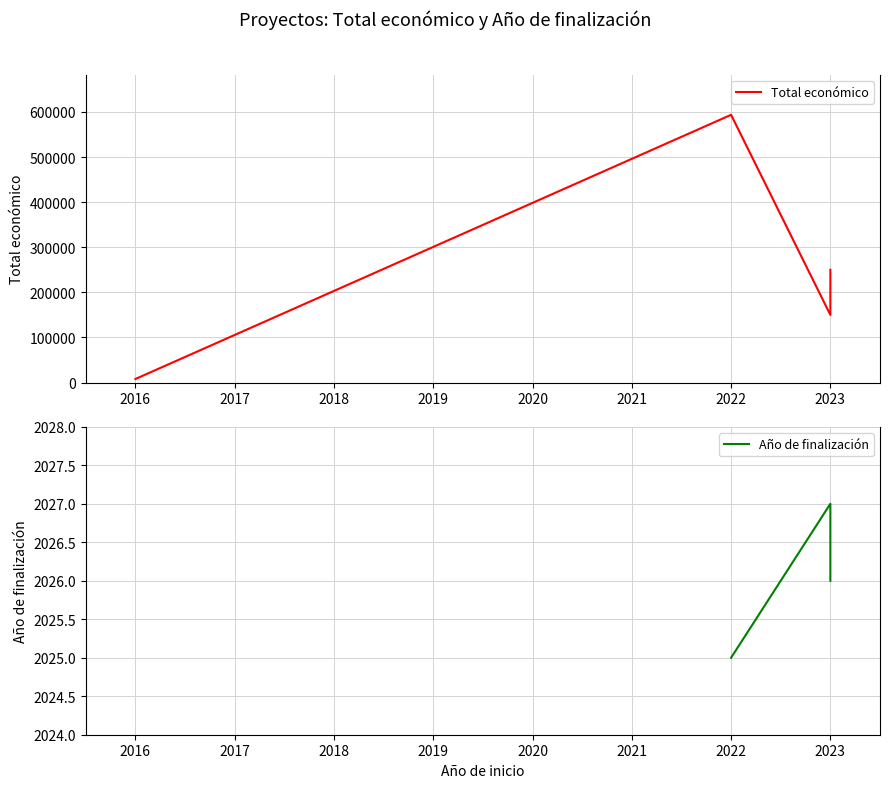

Which category has the lowest value across all series?

2016